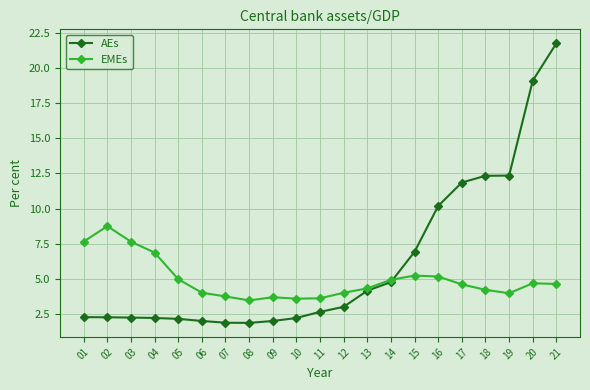

What is the greatest value displayed?

21.8